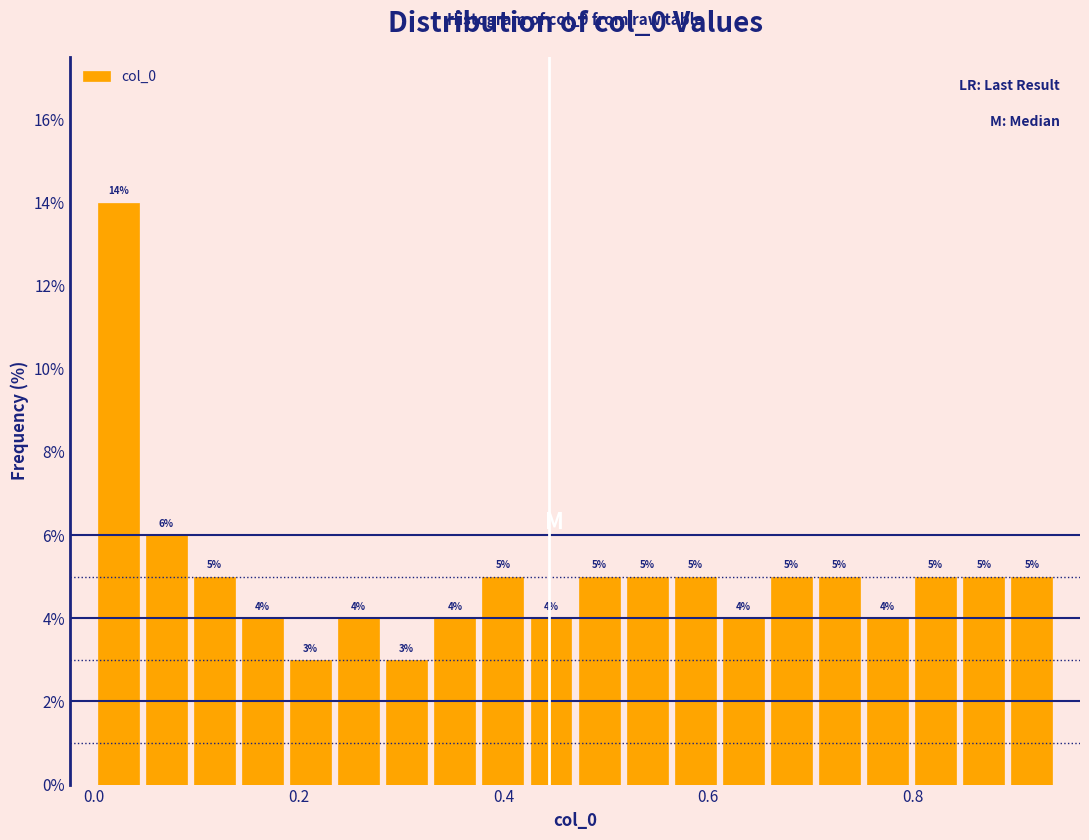

Around what value on the x-axis is the tallest bar? Give the approximate position of its centre, as read against the axis.

0.02